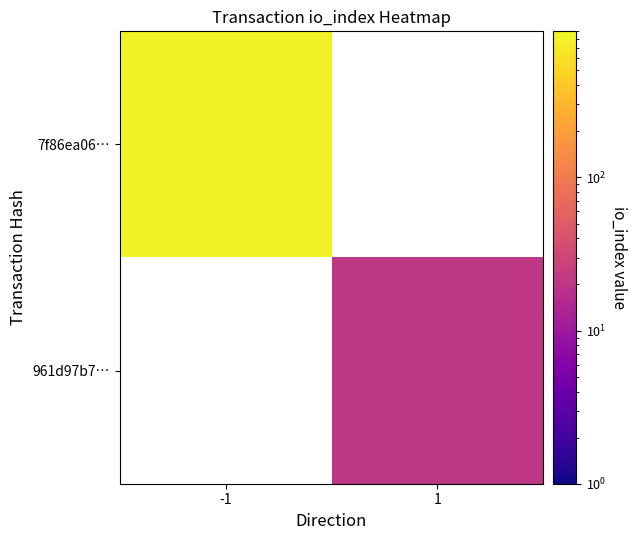

How many distinct data groups are displayed?

2